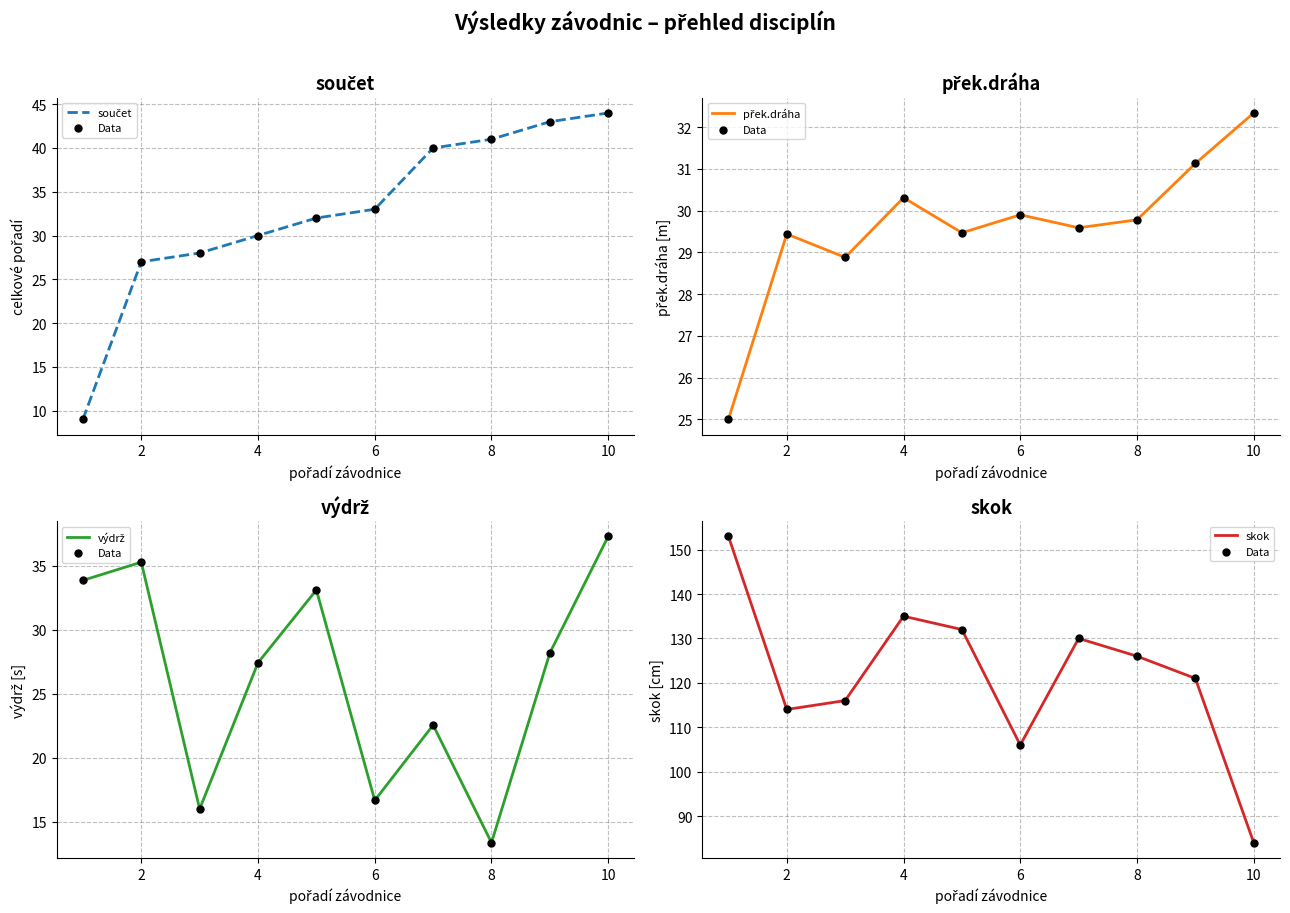

What are all the series names shown in the legend?

součet, Data, přek.dráha, výdrž, skok